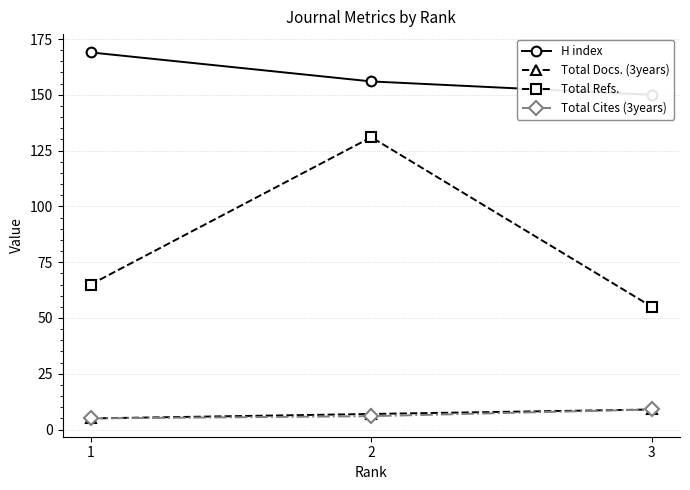

What is the sum of the Total Refs. values at 3 and 1?

120